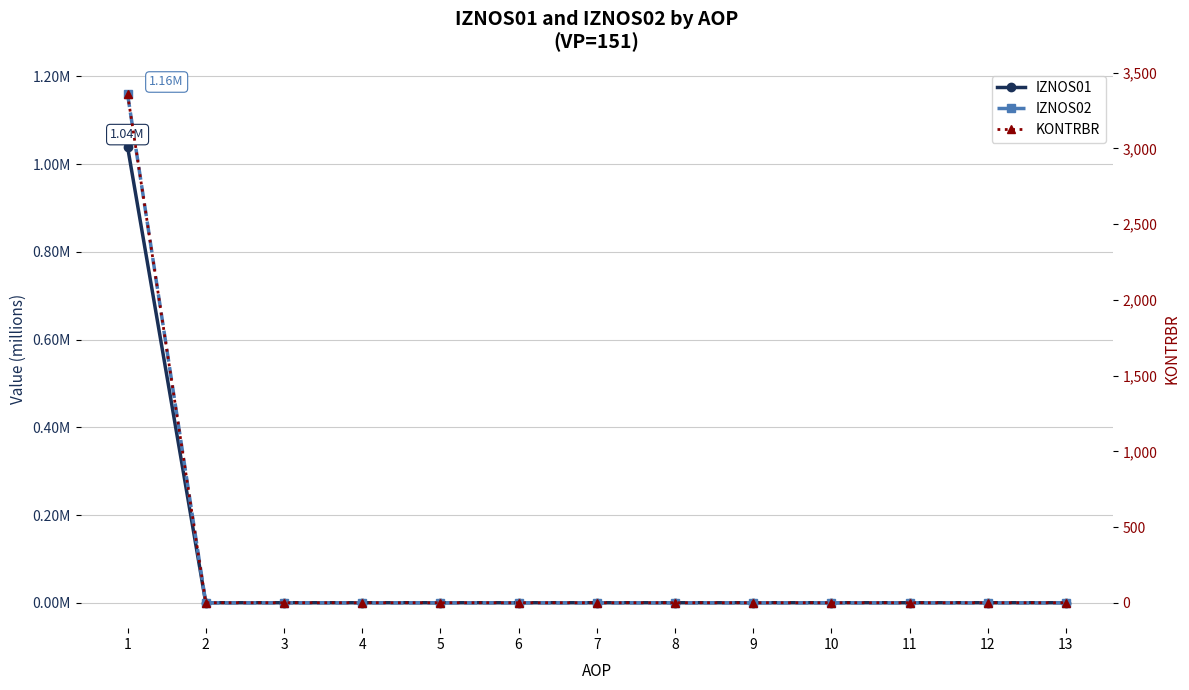

What is the sum of all KONTRBR values?

3357.8